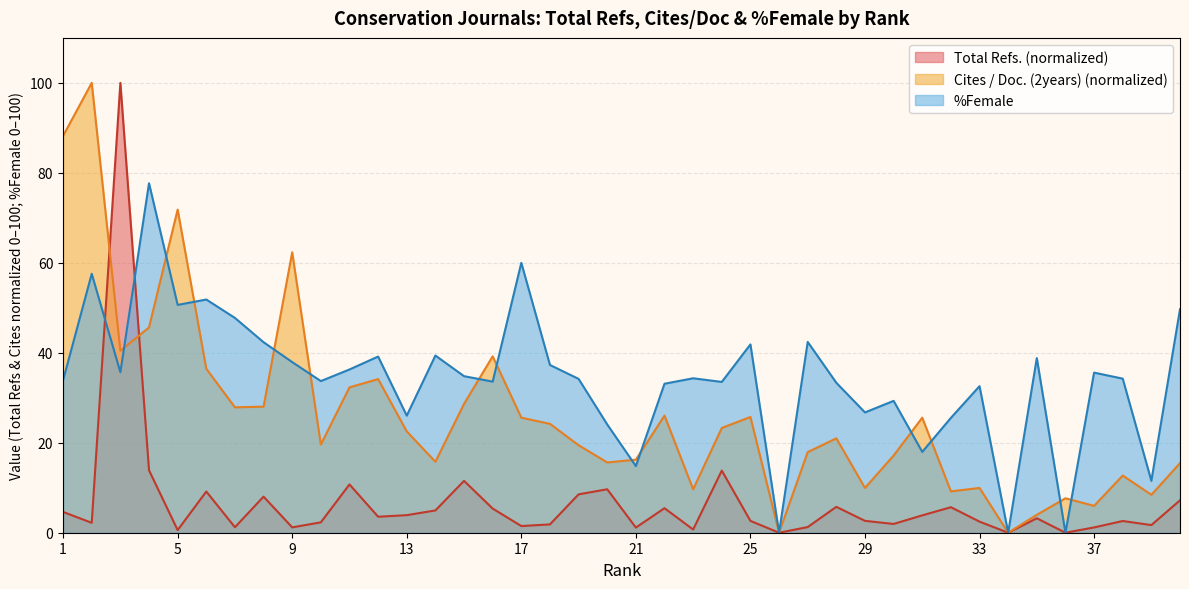

How many values in the %Female series exceed 34?

22